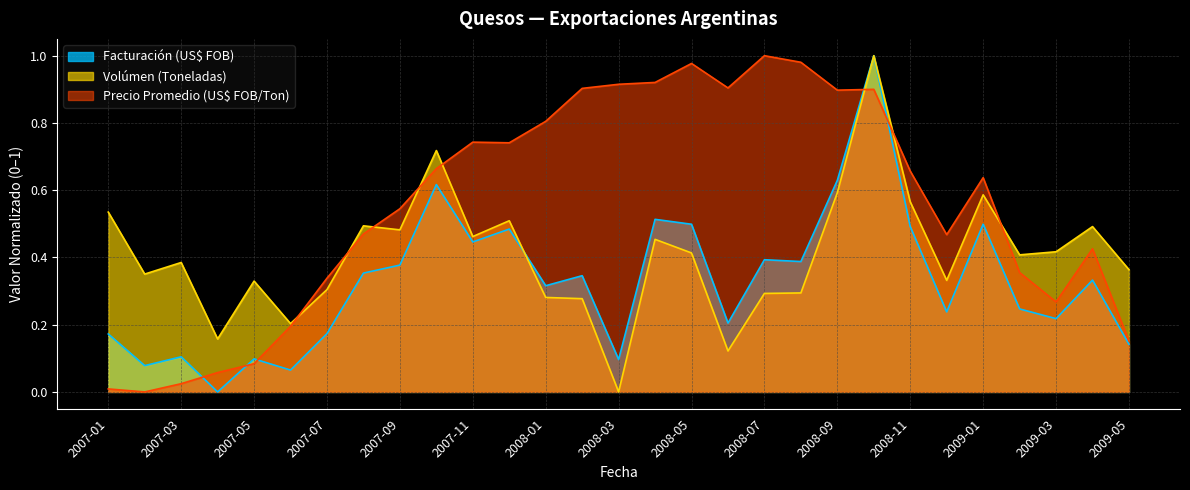

Is it true that Volúmen (Toneladas) equals 0.0 at 2008-03?

True